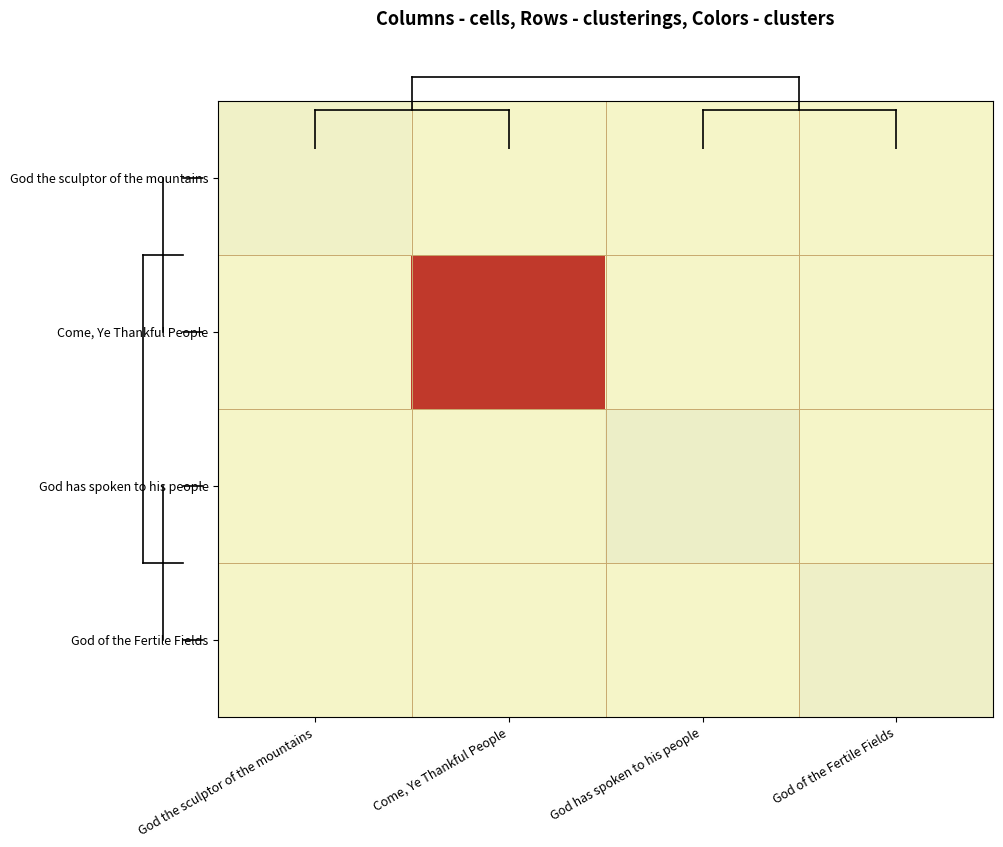

Reading left to right, what are all the values shown in this chart?

God the sculptor of the mountains: God the sculptor of the mountains=11	Come, Ye Thankful People=0	God has spoken to his people=0	God of the Fertile Fields=0
Come, Ye Thankful People: God the sculptor of the mountains=0	Come, Ye Thankful People=721	God has spoken to his people=0	God of the Fertile Fields=0
God has spoken to his people: God the sculptor of the mountains=0	Come, Ye Thankful People=0	God has spoken to his people=17	God of the Fertile Fields=0
God of the Fertile Fields: God the sculptor of the mountains=0	Come, Ye Thankful People=0	God has spoken to his people=0	God of the Fertile Fields=15